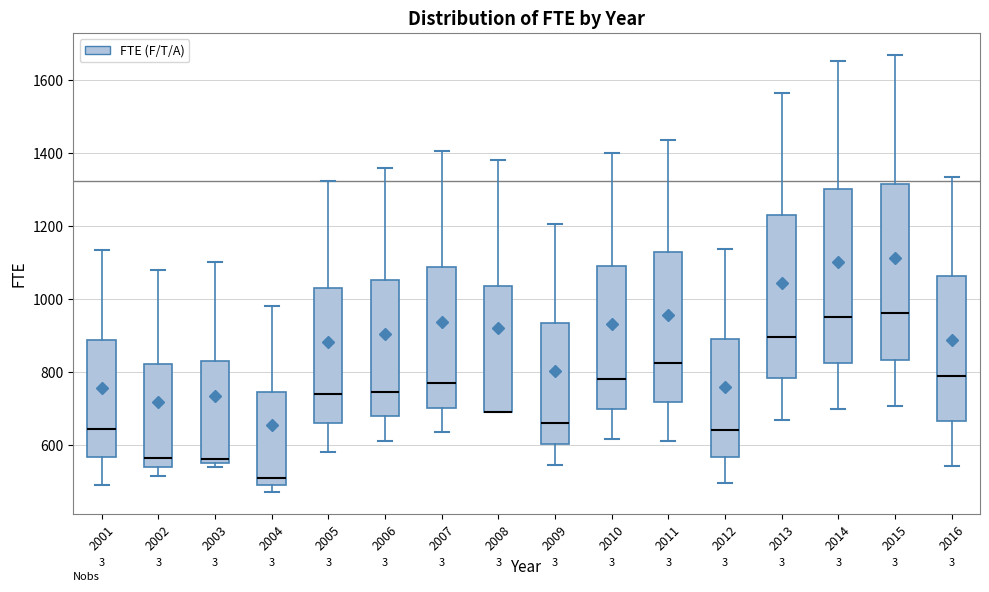

Reading left to right, read every box against the y-axis: the position of its median line, the range the box covers, and the ends of its whiskers. The values are not printed on the chart, so give them approximately, as read against the axis.

2001: median 640, box 560 to 880, whiskers 500 to 1140
2002: median 560, box 540 to 820, whiskers 520 to 1080
2003: median 560 (just above the box's lower edge), box 560 to 840, whiskers 540 to 1100
2004: median 520, box 500 to 740, whiskers 480 to 980
2005: median 740, box 660 to 1040, whiskers 580 to 1320
2006: median 740, box 680 to 1060, whiskers 620 to 1360
2007: median 780, box 700 to 1080, whiskers 640 to 1400
2008: median 700 (drawn on the box's lower edge), box 700 to 1040, whiskers 700 to 1380
2009: median 660, box 600 to 940, whiskers 540 to 1200
2010: median 780, box 700 to 1100, whiskers 620 to 1400
2011: median 820, box 720 to 1140, whiskers 620 to 1440
2012: median 640, box 560 to 900, whiskers 500 to 1140
2013: median 900, box 780 to 1240, whiskers 660 to 1560
2014: median 960, box 820 to 1300, whiskers 700 to 1660
2015: median 960, box 840 to 1320, whiskers 700 to 1660
2016: median 800, box 660 to 1060, whiskers 540 to 1340